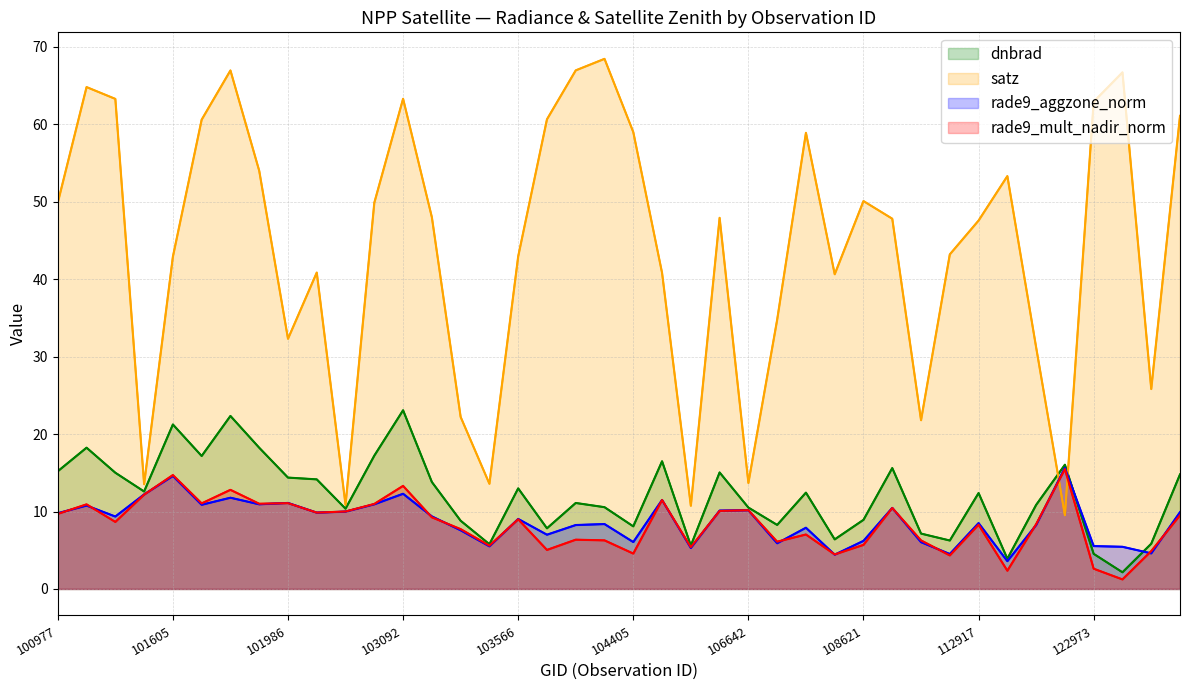

Where does the rade9_aggzone_norm series first go above 9?

100977